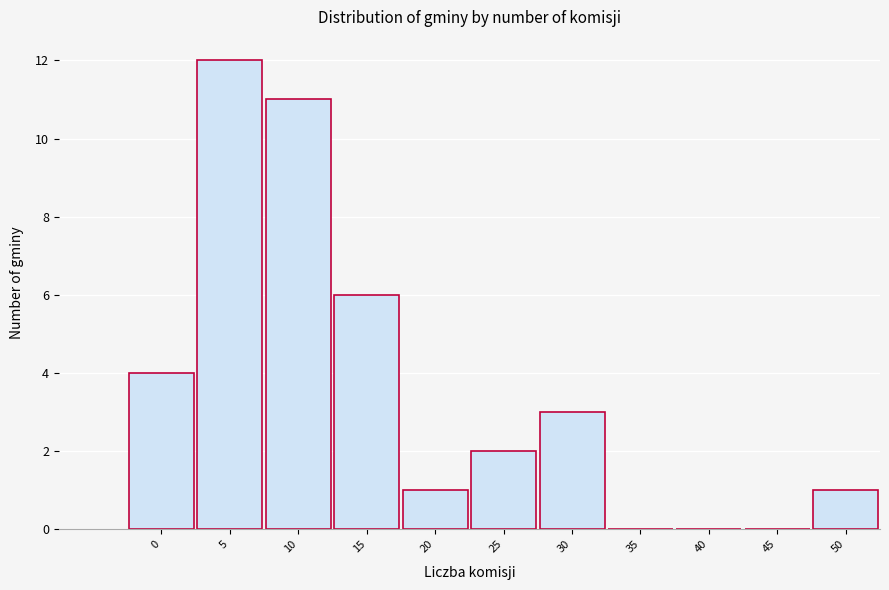

Reading right to left, extract all data points from this chart.

50=1	45=0	40=0	35=0	30=3	25=2	20=1	15=6	10=11	5=12	0=4